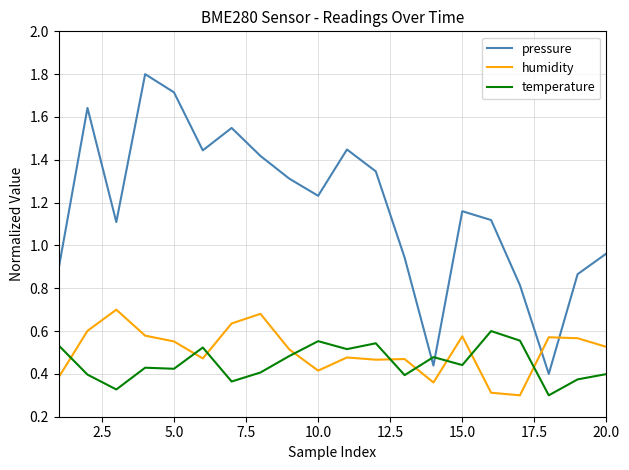

Rank the series by their maximum value, from lowest to highest.

temperature, humidity, pressure